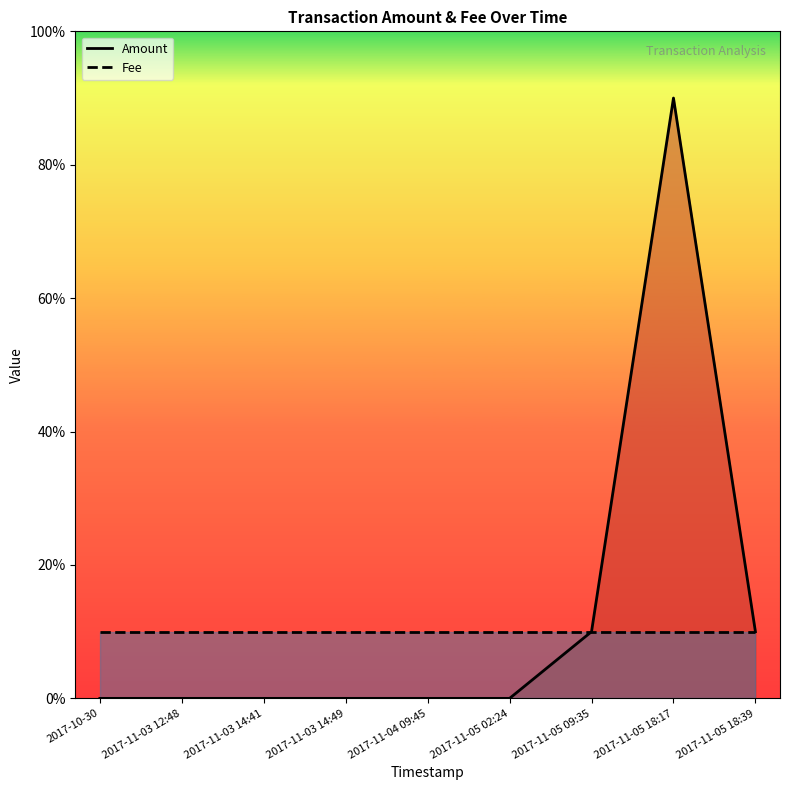

Rank the series by their average value, from highest to lowest.

Amount, Fee